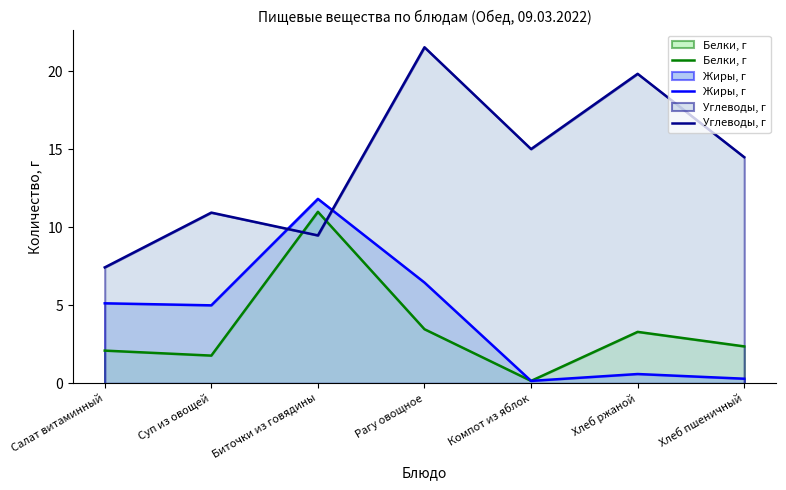

Rank the series by their maximum value, from lowest to highest.

Белки, г, Жиры, г, Углеводы, г